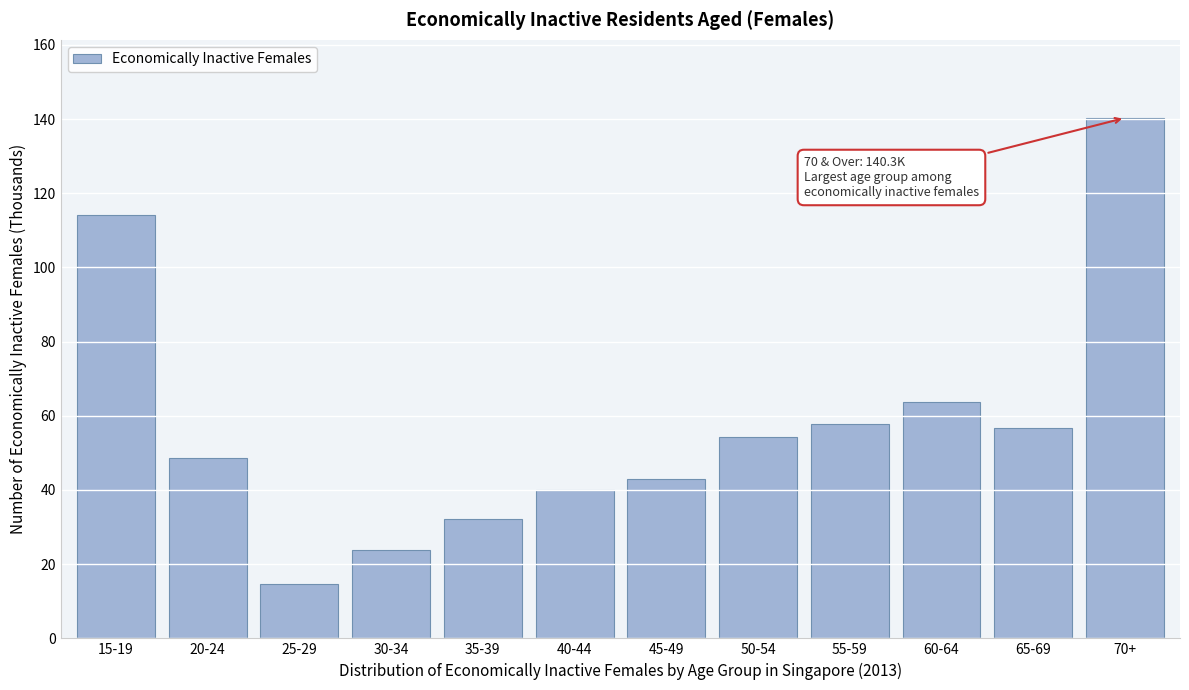

Reading left to right, transcribe all the data shown in this chart.

114.2	48.6	14.6	23.8	32.1	40.1	42.9	54.3	57.9	63.6	56.8	140.3